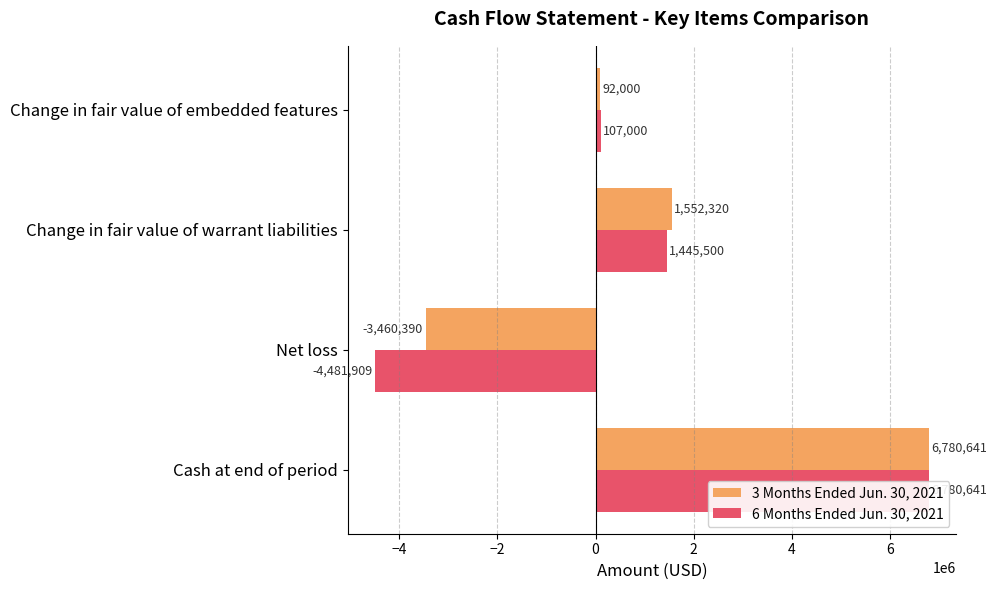

Reading left to right, extract all data points from this chart.

3 Months Ended Jun. 30, 2021: 6780641	-3460390	1552320	92000
6 Months Ended Jun. 30, 2021: 6780641	-4481909	1445500	107000